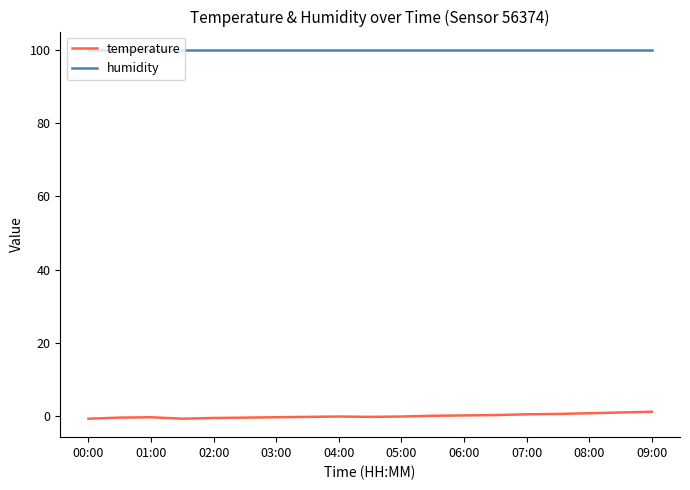

True or false: humidity and temperature cross at least once.

False